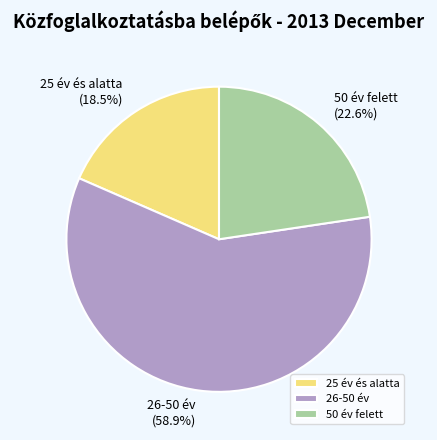

Between 26-50 év and 50 év felett, which is larger?

26-50 év